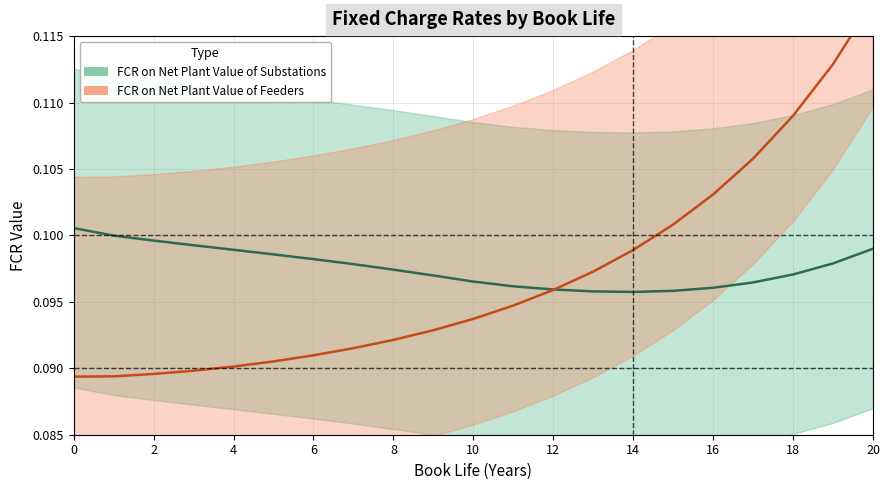

At how many categories does at least one series exceed 0?

21